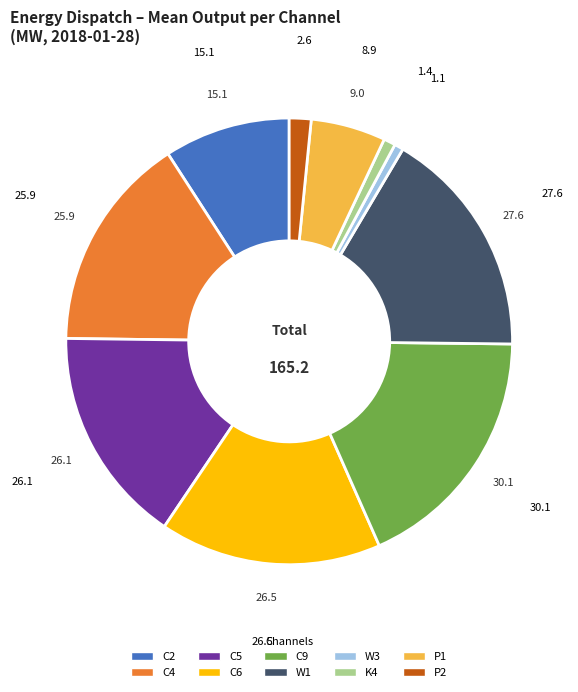

Count the number of slices in the pie.

10